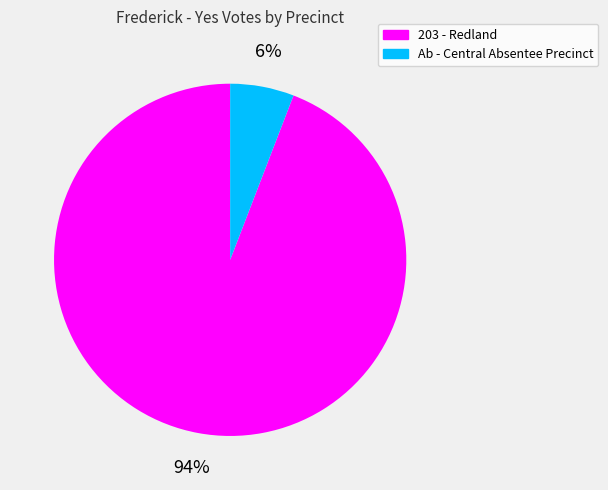

The Ab - Central Absentee Precinct slice represents 6% of the pie. True or false?

True